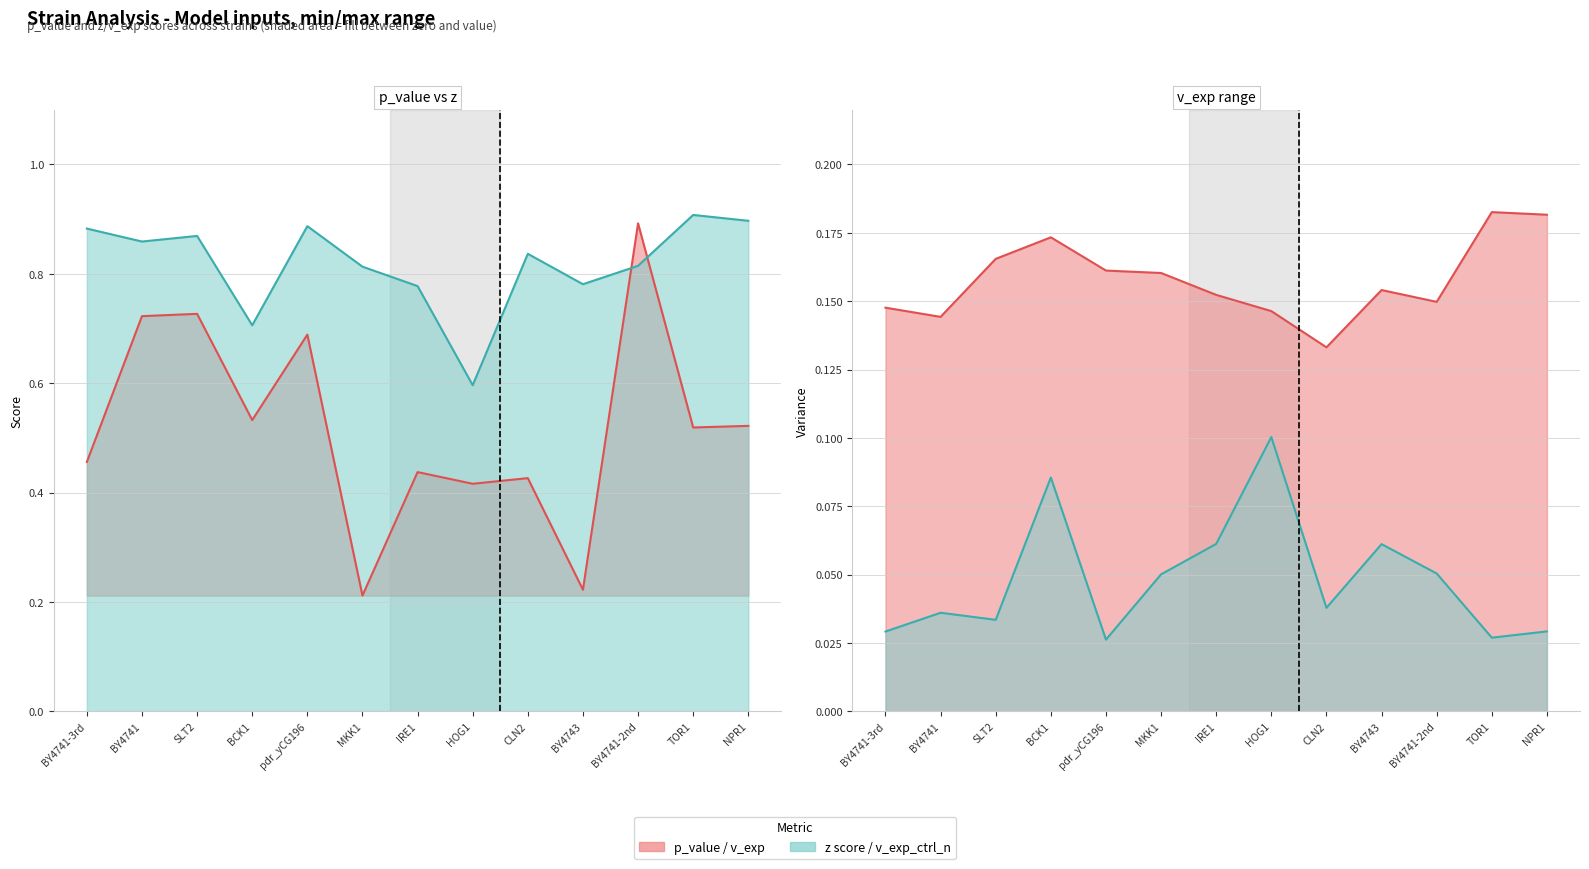

In z, how many points are lower than both neighbors (excluding endpoints)?

4